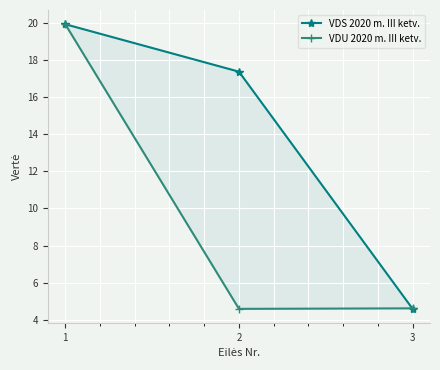

What is the sum of the VDU 2020 m. III ketv. values at 2 and 1?

24.5